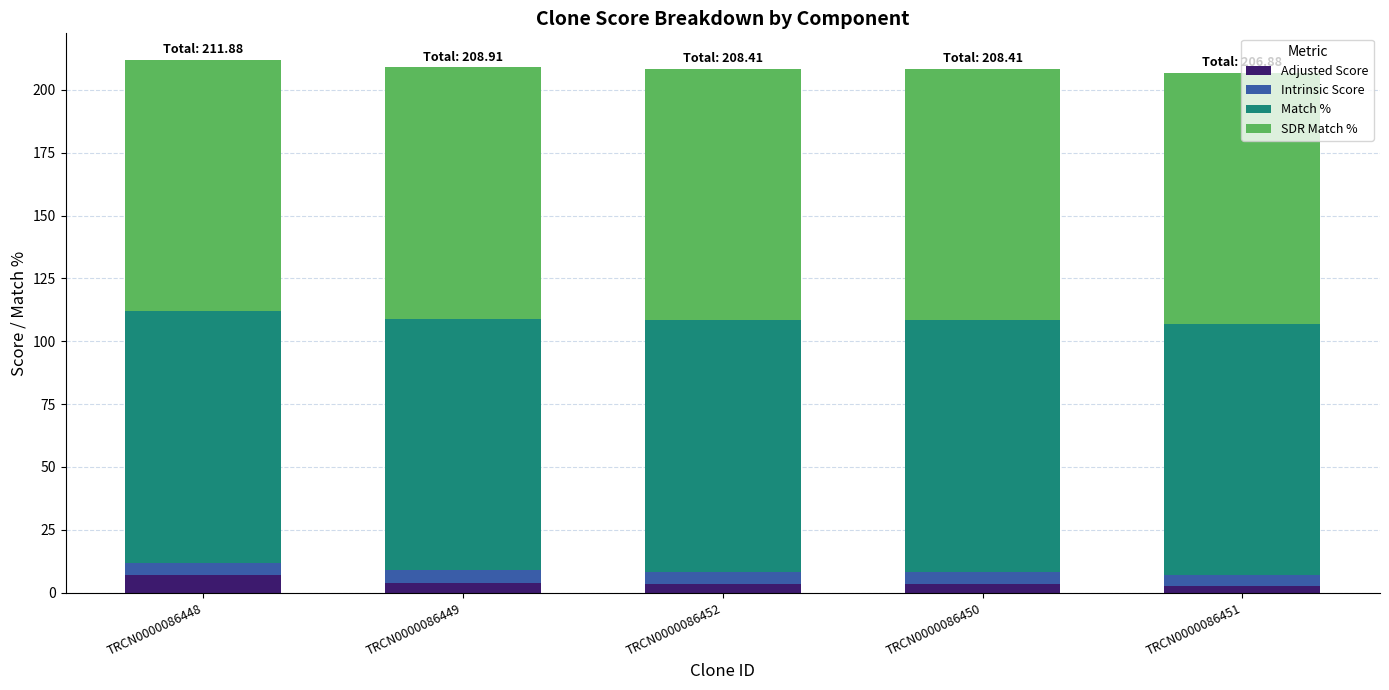

What is the sum of all Adjusted Score values?

20.7